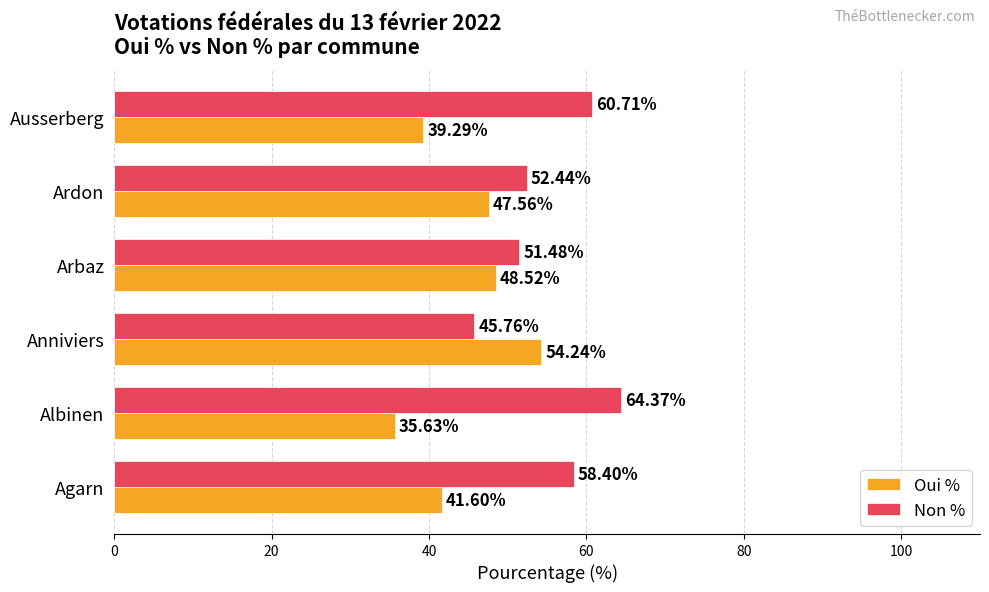

At which label is Oui % closest to 44?

Agarn